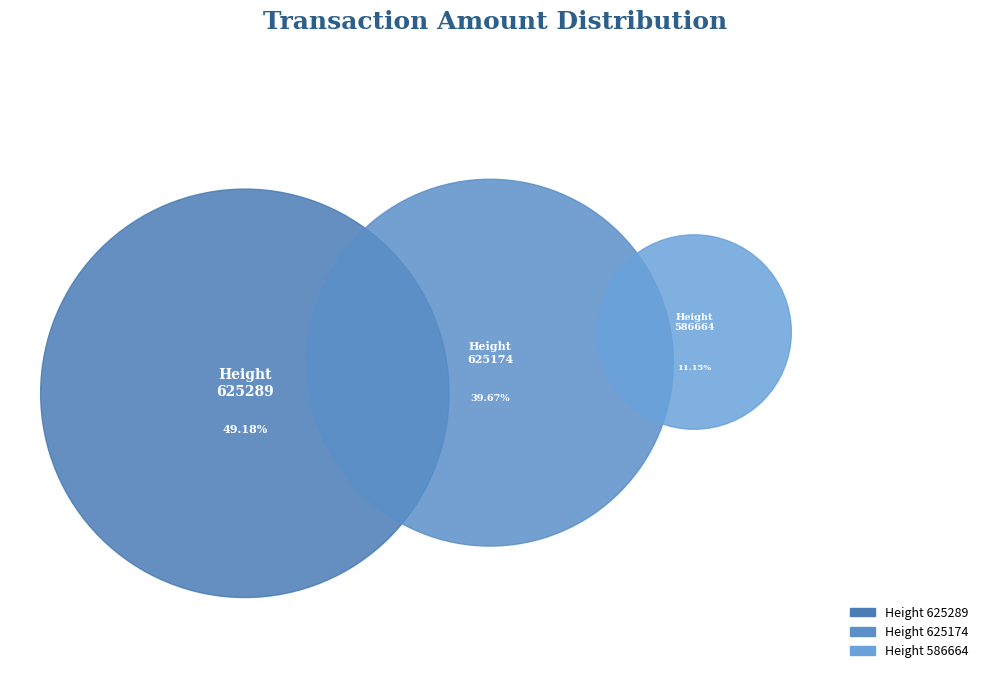

To the nearest percent, what is the difference between the largest and smallest slice percentages?

38%